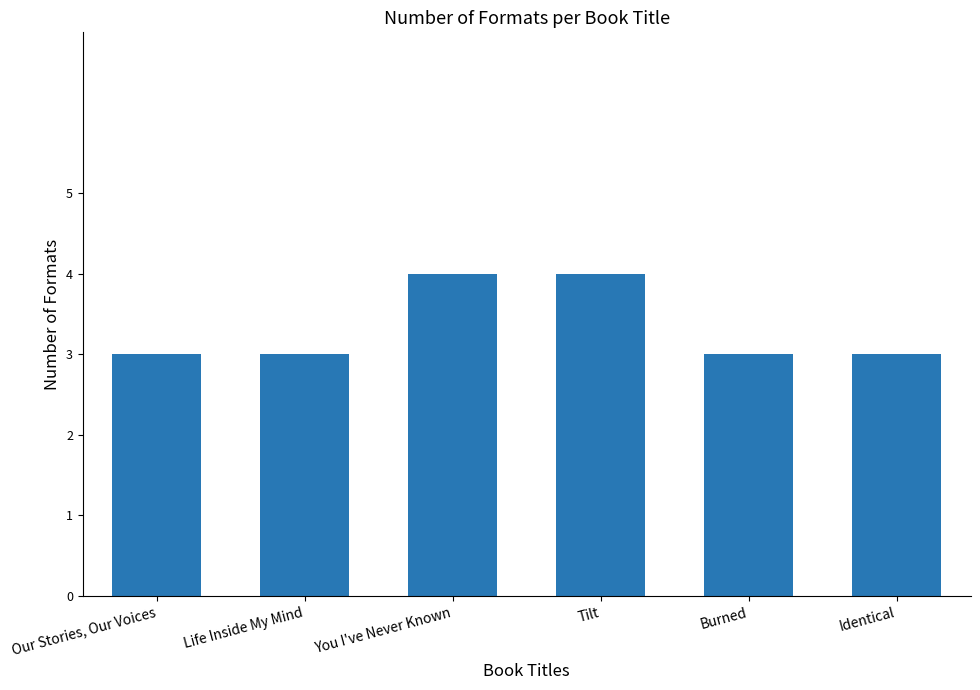

How many distinct data groups are displayed?

1